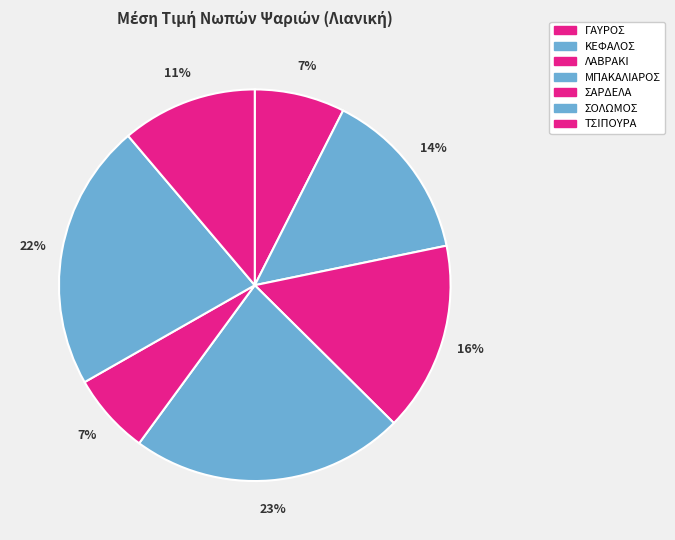

How many segments does this pie chart have?

7